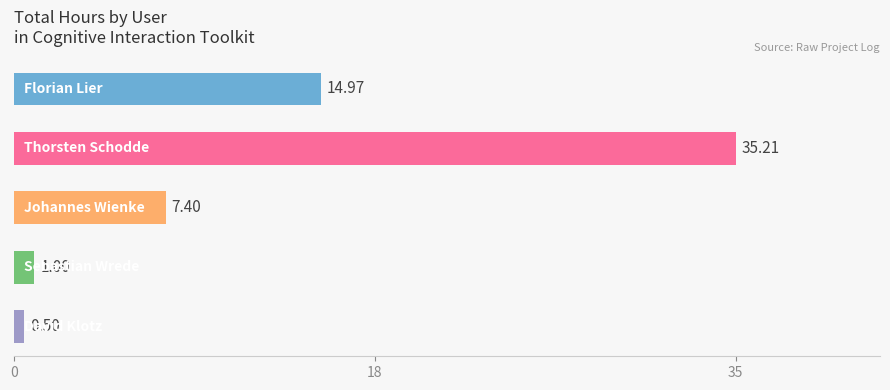

What is the difference between the maximum and minimum values?

34.7